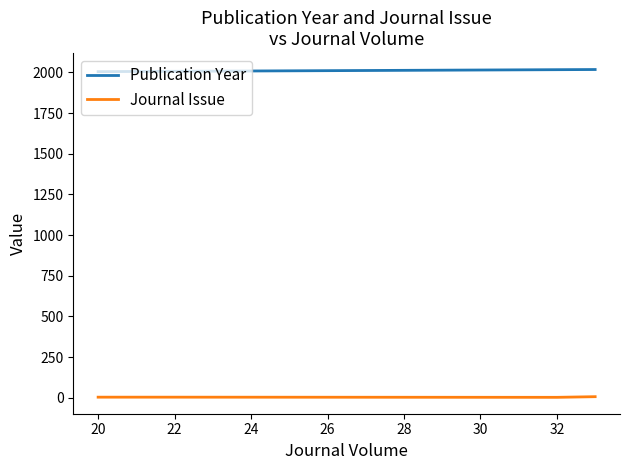

List the series in order of their overall mean, lowest first.

Journal Issue, Publication Year